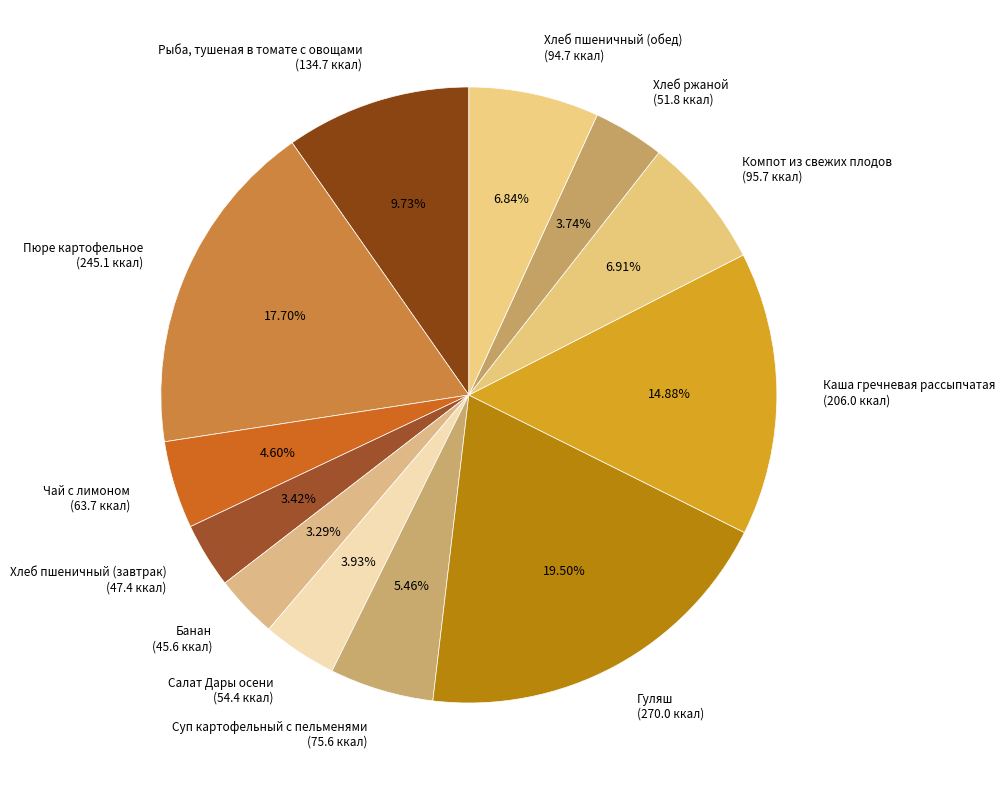

Do Хлеб пшеничный (обед) (94.7 ккал) and Компот из свежих плодов (95.7 ккал) together represent more than half of the pie?

No